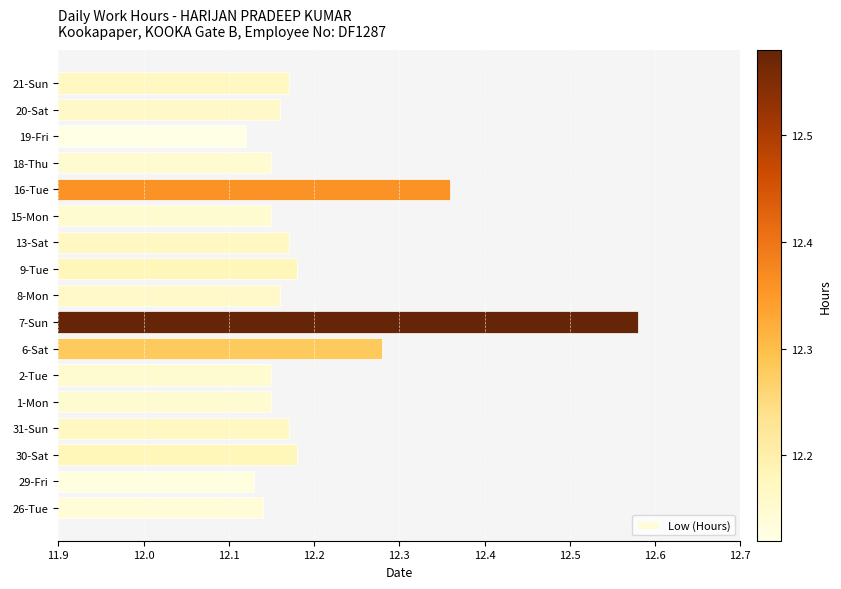

Which category has the lowest value across all series?

19-Fri